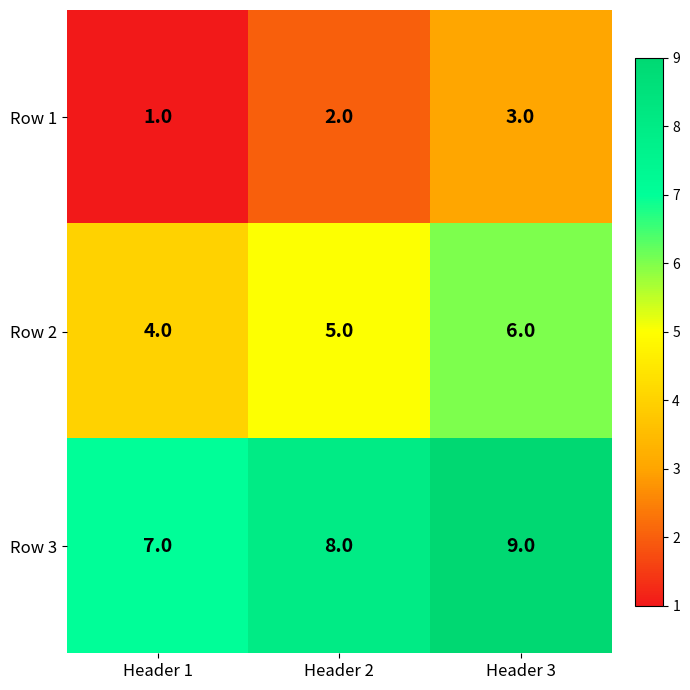

Which series has the largest total across all categories?

Row 3